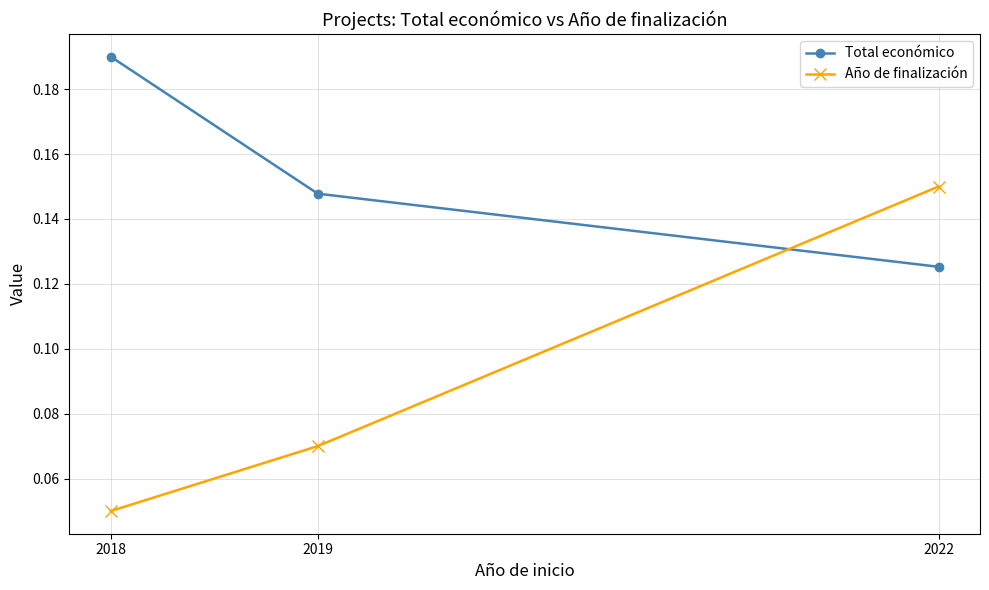

Between 2019 and 2022, which series saw the biggest shift?

Año de finalización